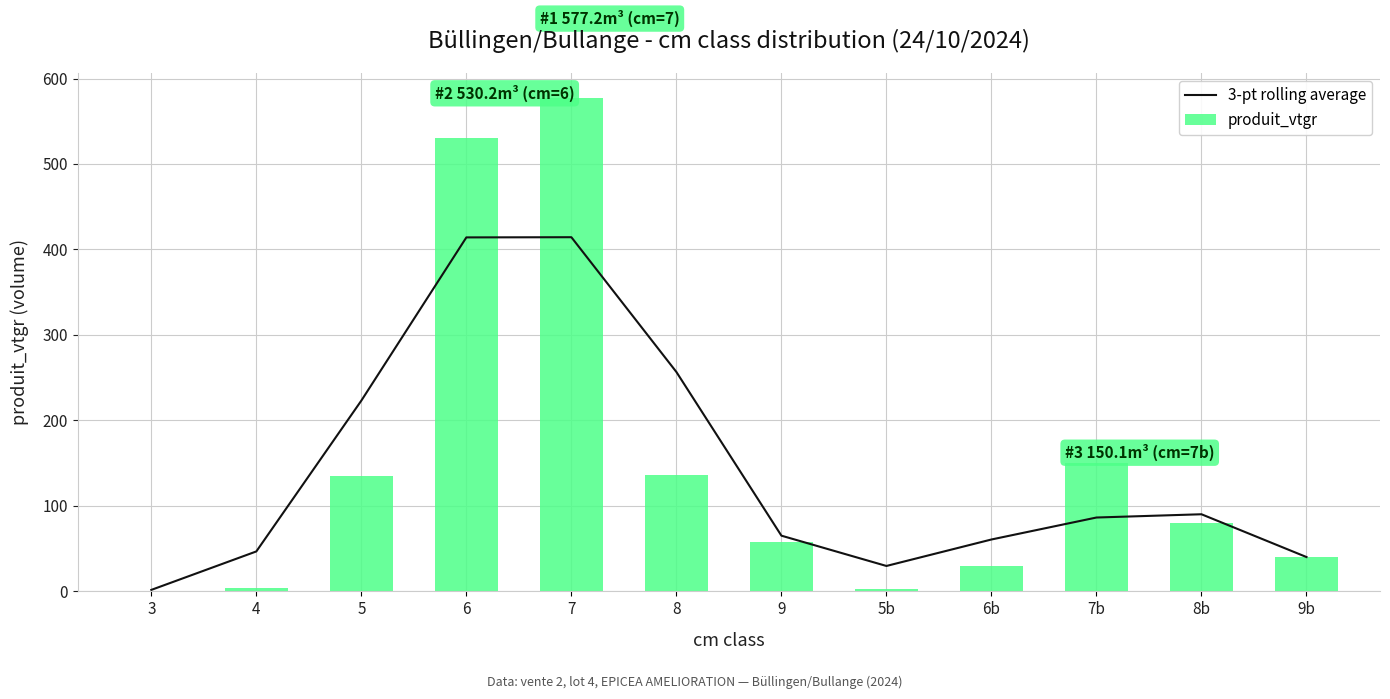

List the labels in order of 3-pt rolling average value, largest first.

7, 6, 8, 5, 8b, 7b, 9, 6b, 4, 9b, 5b, 3